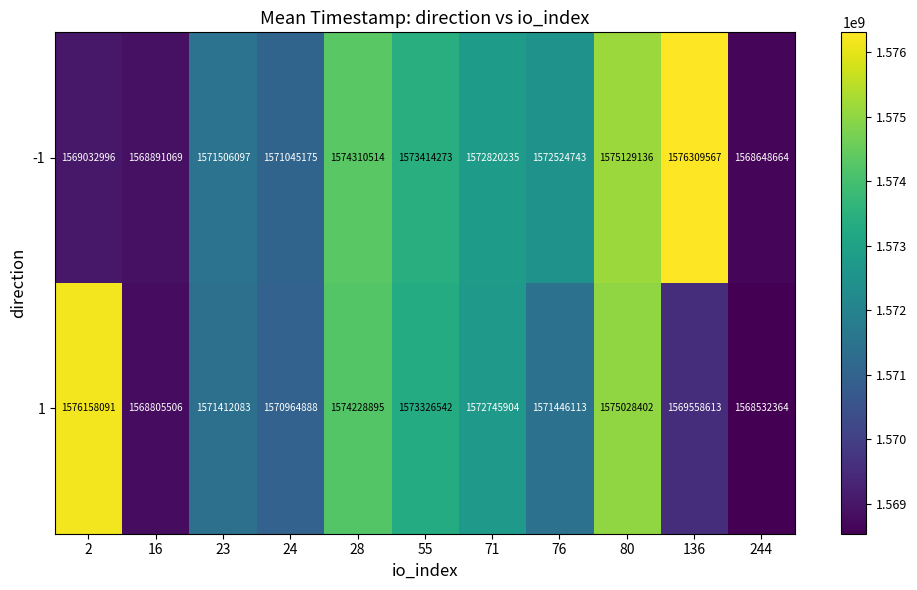

Where does the -1 series first go above 1572524743?

28